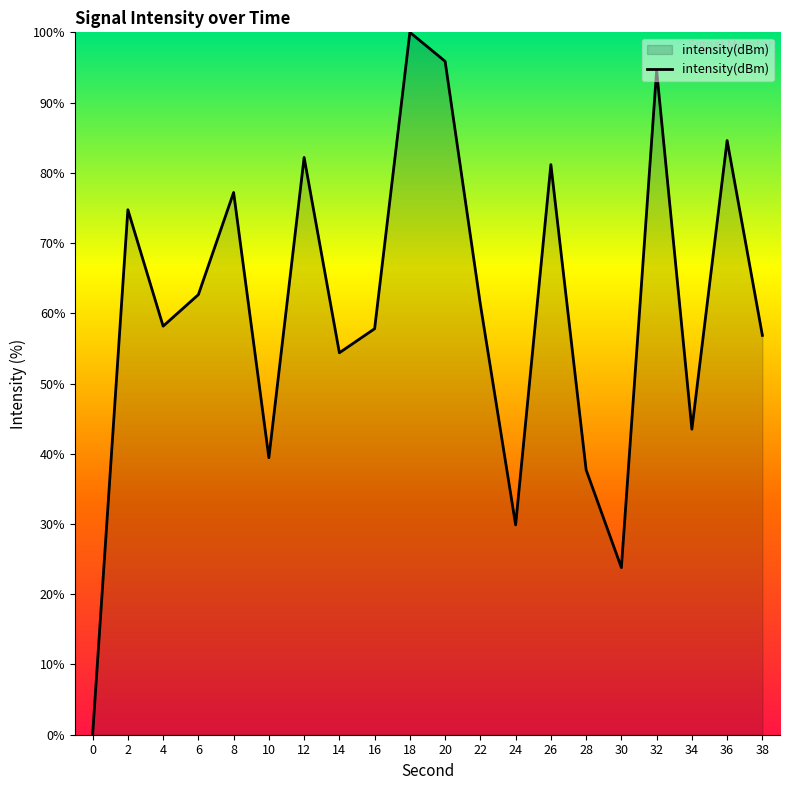

What is the change in value from 6 to 28?

-24.9